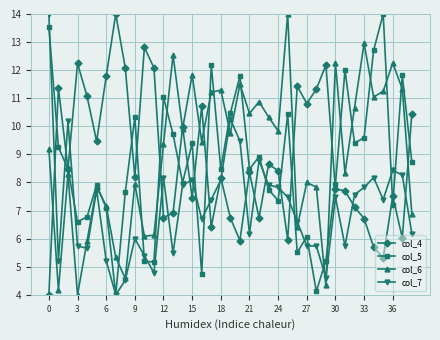

What are all the series names shown in the legend?

col_4, col_5, col_6, col_7